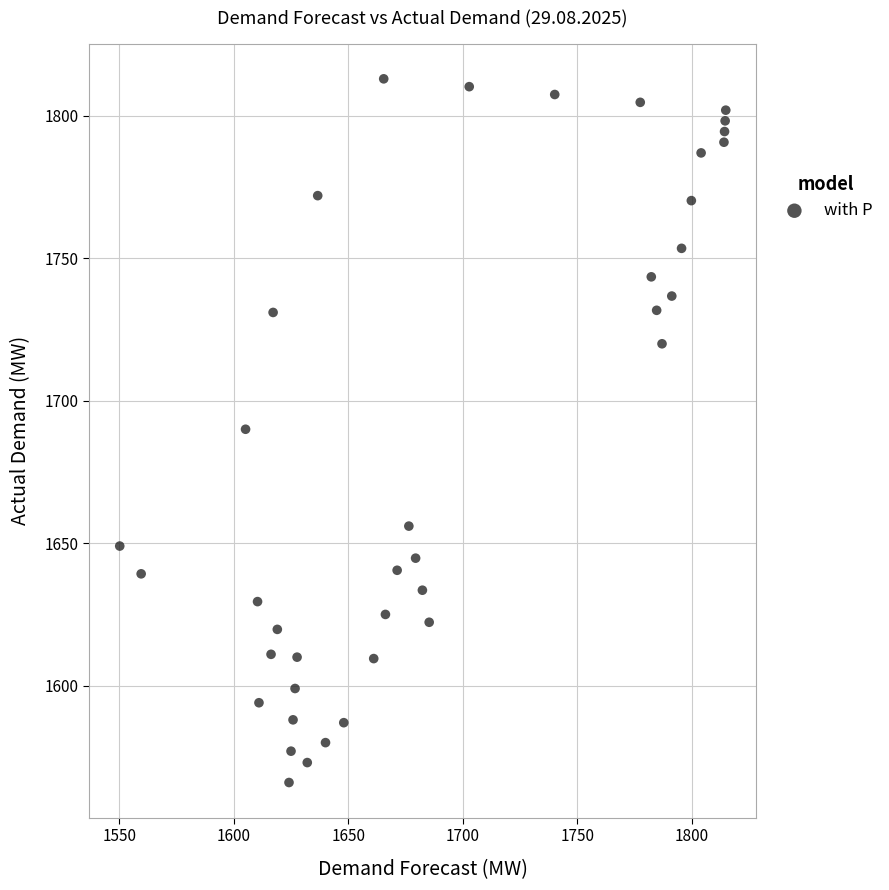

What is the range of Y values (max minus min)?

247.0